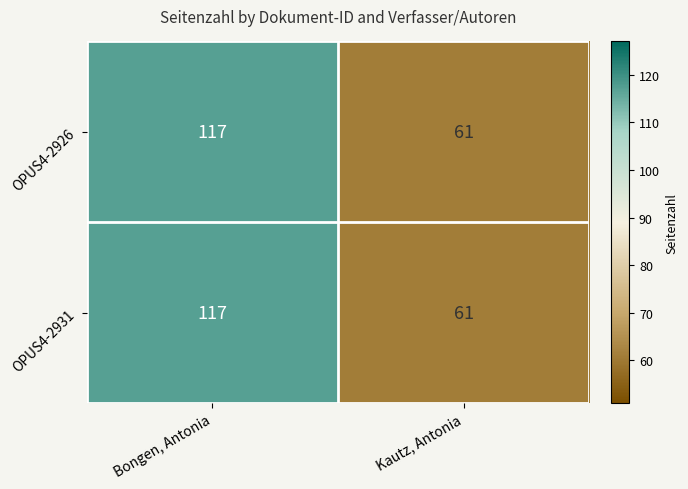

List the labels in order of OPUS4-2926 value, smallest first.

Kautz, Antonia, Bongen, Antonia